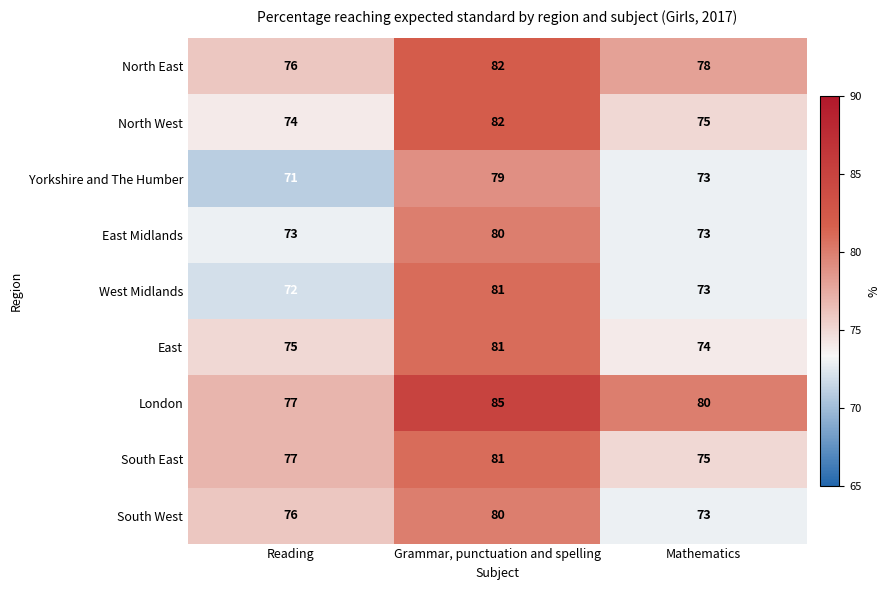

At which category is the sum across all series the highest?

Grammar, punctuation and spelling